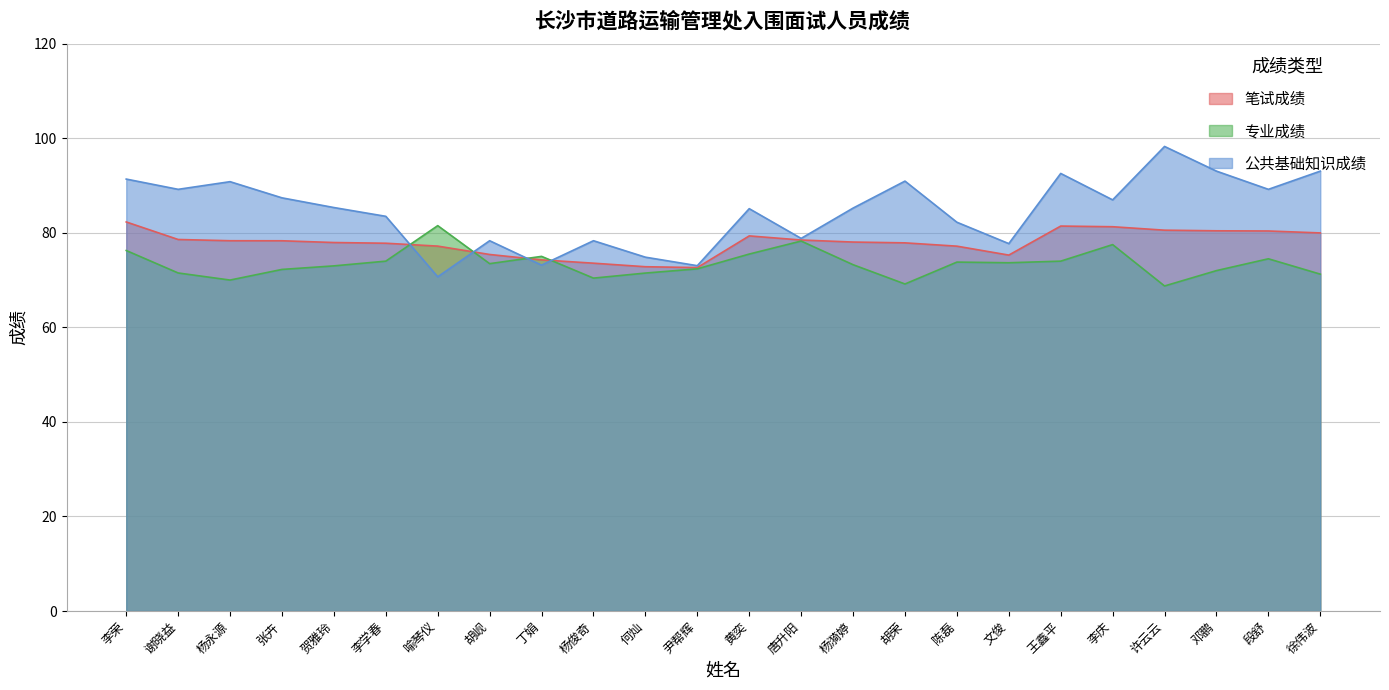

At which category does 专业成绩 reach its first local peak?

喻琴仪